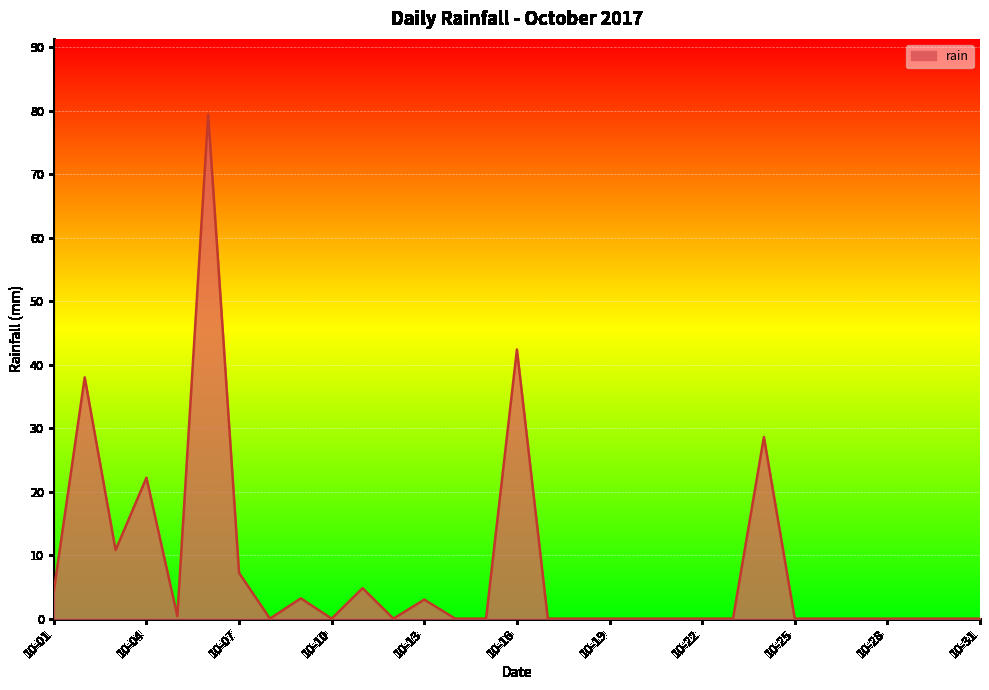

What is the difference between the maximum and minimum values?

79.4